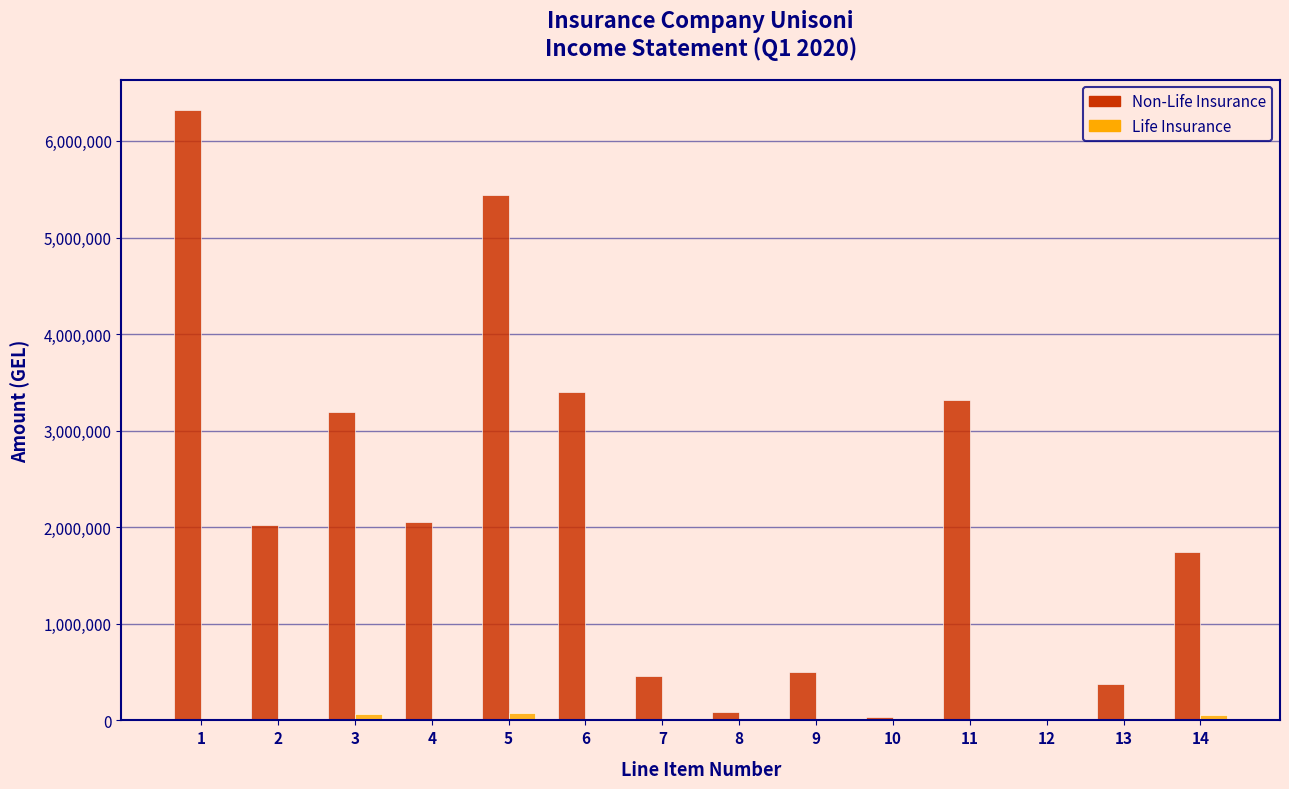

What is the greatest value displayed?

6318879.3